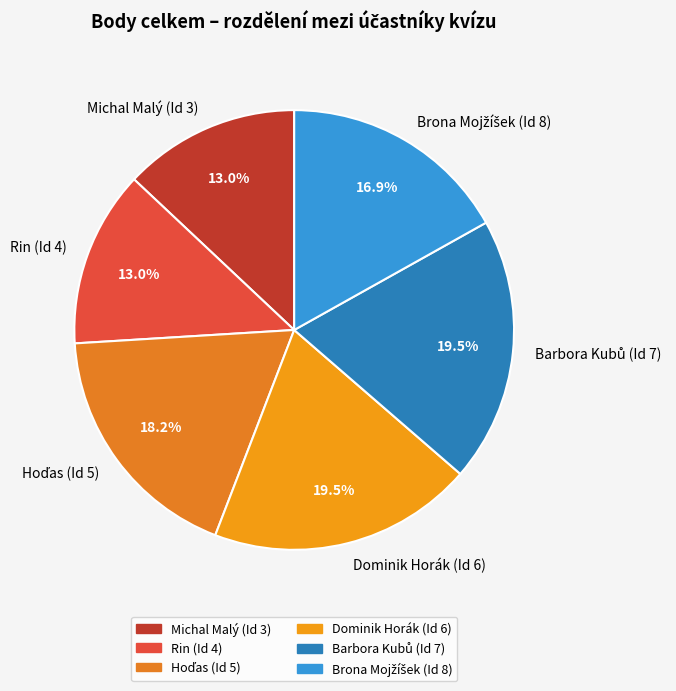

How much of the chart is everything except Dominik Horák (Id 6)?

80.5%